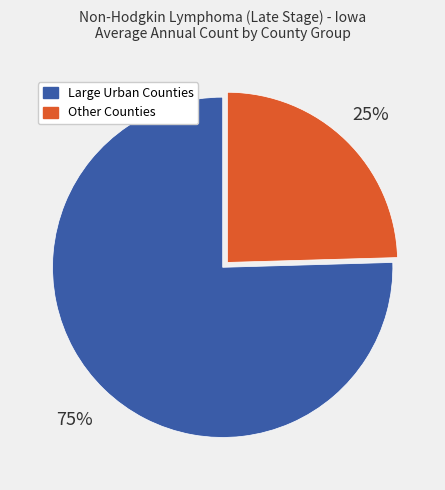

Does any single category account for the majority?

Yes